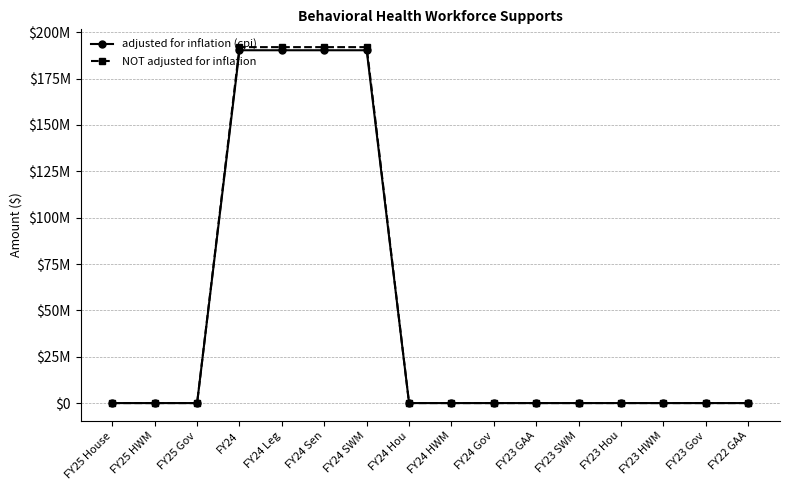

Which series has the largest range (max minus min)?

NOT adjusted for inflation